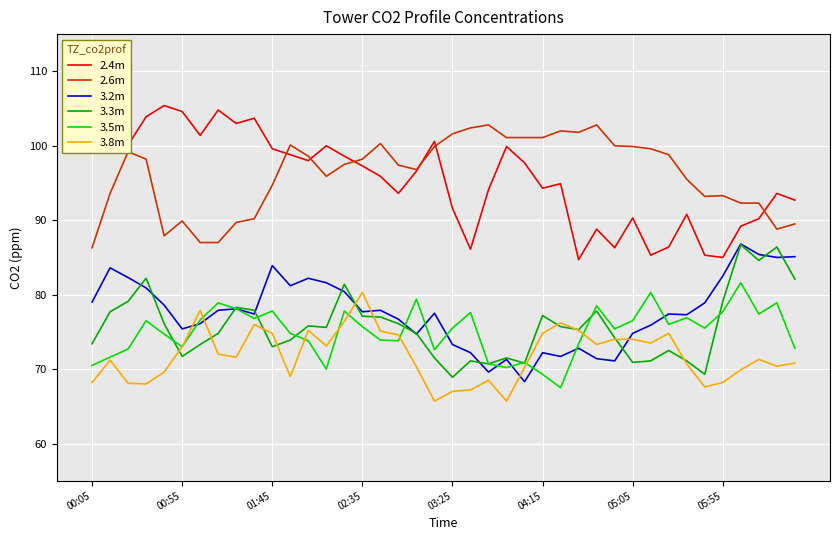

True or false: 3.5m and 2.4m cross at least once.

False